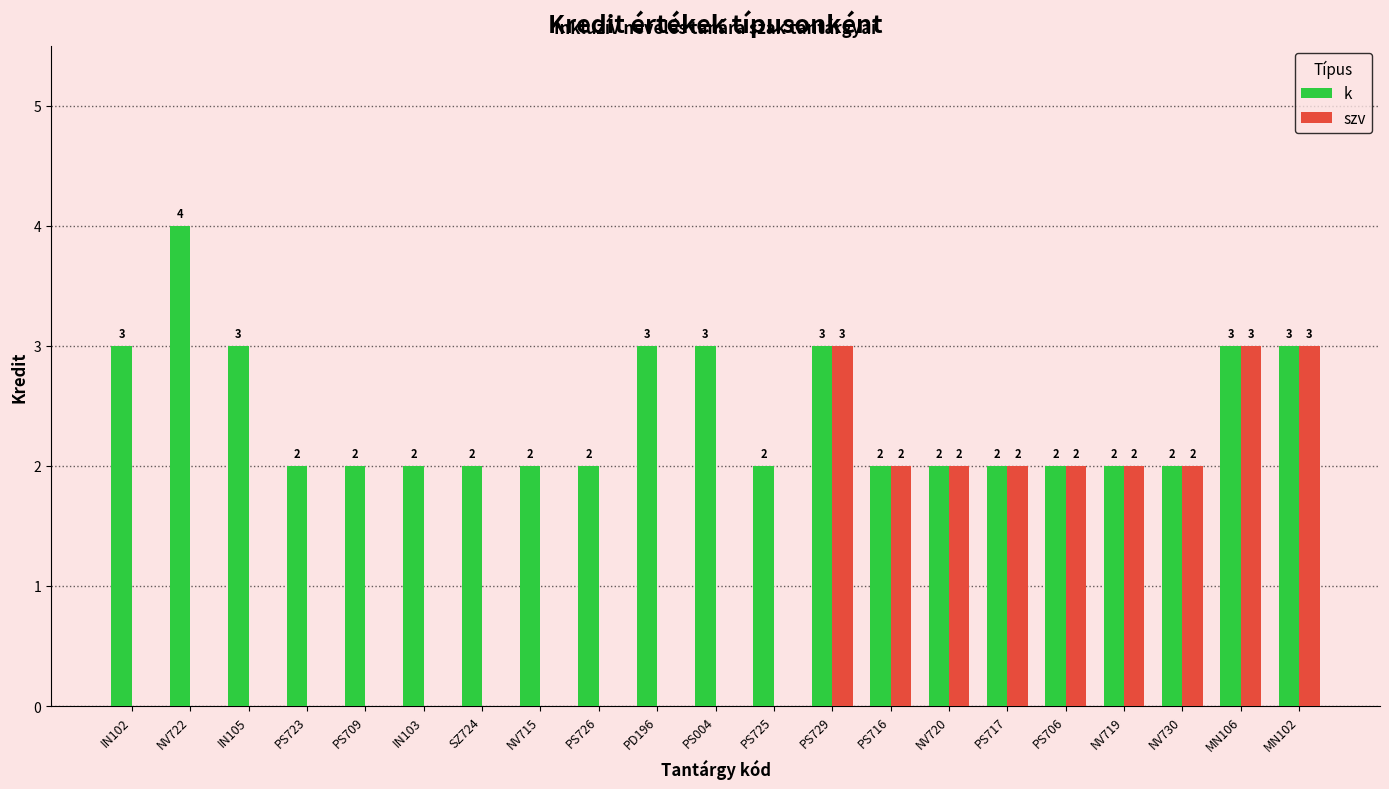

Count the szv values in the range 0 to 2.

18